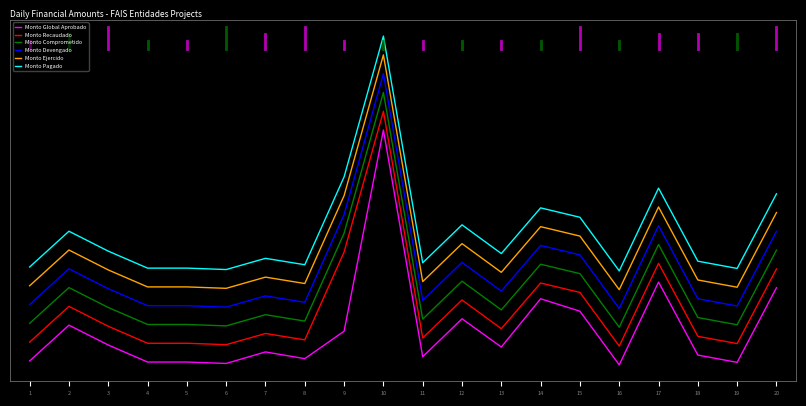

Reading left to right, transcribe all the data shown in this chart.

Monto Global Aprobado: 0.0	0.2	0.1	0.0	0.0	0.0	0.1	0.0	0.1	1.0	0.0	0.2	0.1	0.3	0.2	0.0	0.4	0.0	0.0	0.3
Monto Recaudado: 0.1	0.2	0.2	0.1	0.1	0.1	0.1	0.1	0.5	1.1	0.1	0.3	0.2	0.3	0.3	0.1	0.4	0.1	0.1	0.4
Monto Comprometido: 0.2	0.3	0.2	0.2	0.2	0.2	0.2	0.2	0.6	1.2	0.2	0.4	0.2	0.4	0.4	0.2	0.5	0.2	0.2	0.5
Monto Devengado: 0.3	0.4	0.3	0.3	0.3	0.2	0.3	0.3	0.6	1.2	0.3	0.4	0.3	0.5	0.5	0.2	0.6	0.3	0.3	0.6
Monto Ejercido: 0.3	0.5	0.4	0.3	0.3	0.3	0.4	0.3	0.7	1.3	0.4	0.5	0.4	0.6	0.5	0.3	0.7	0.4	0.3	0.6
Monto Pagado: 0.4	0.6	0.5	0.4	0.4	0.4	0.5	0.4	0.8	1.4	0.4	0.6	0.5	0.7	0.6	0.4	0.8	0.4	0.4	0.7